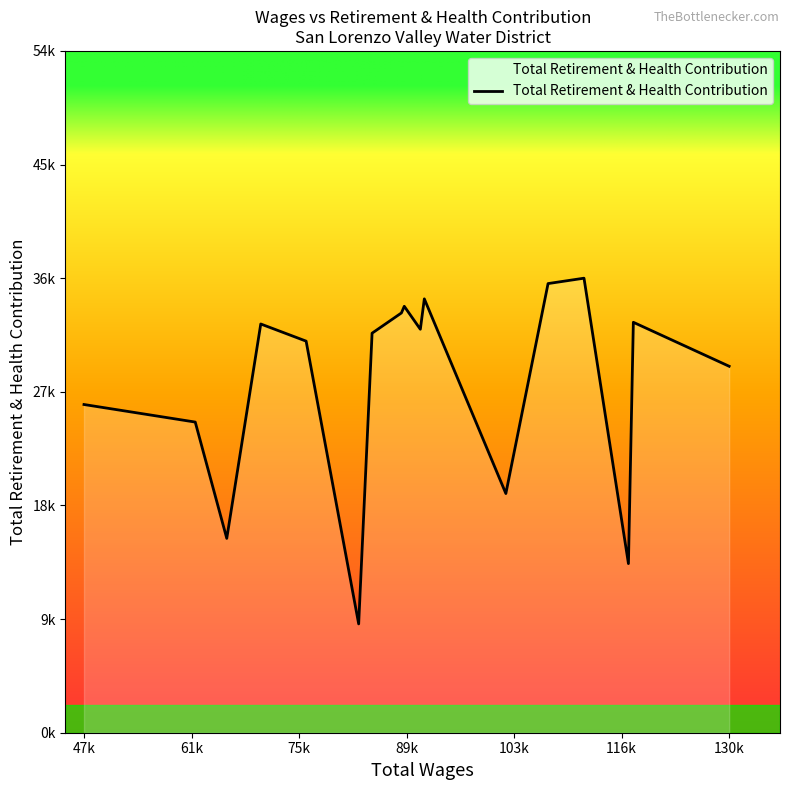

Is this an area chart (filled region under the line)?

Yes